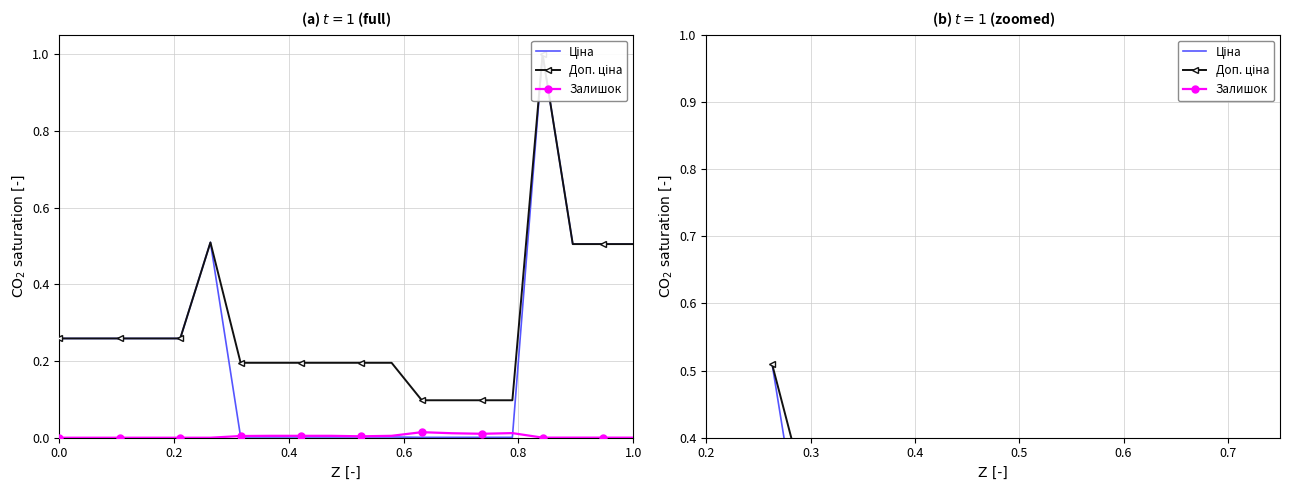

Is the value of Доп. ціна at 8 greater than the value of Залишок at 6?

Yes